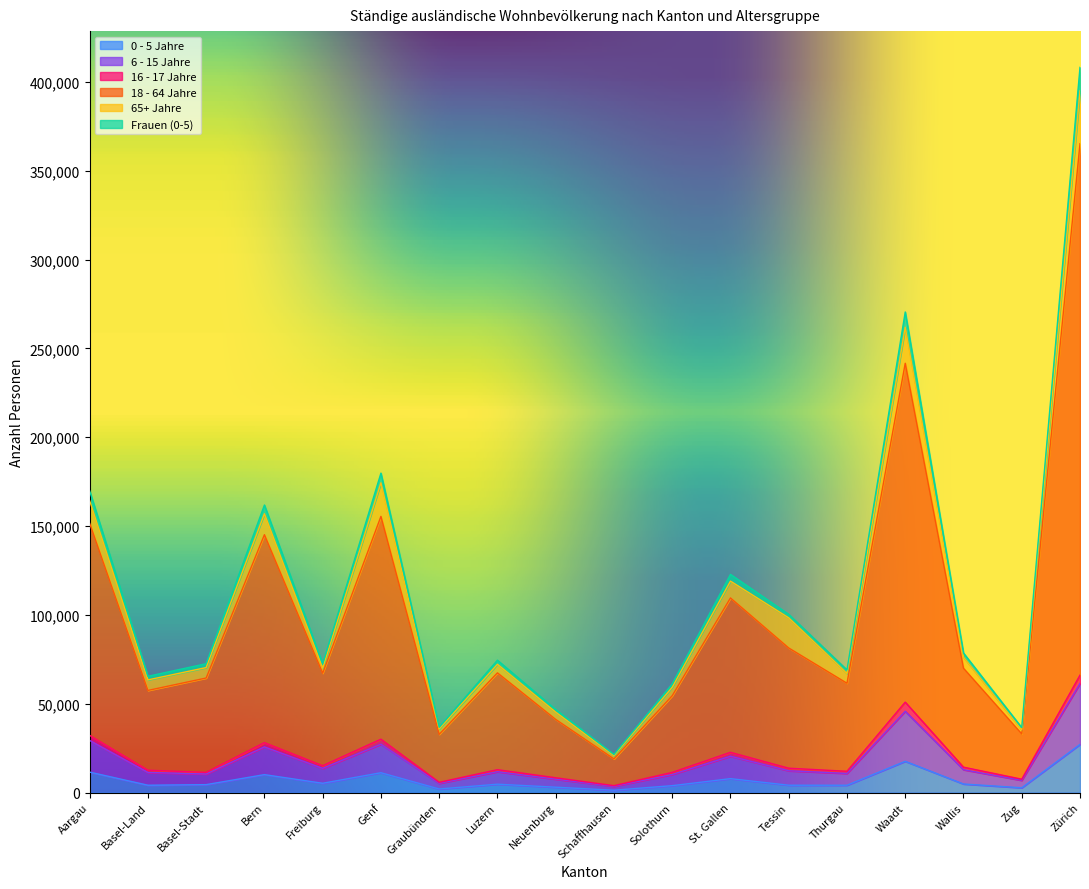

What is the difference between the second highest and second lowest values in the 0 - 5 Jahre series?

15594